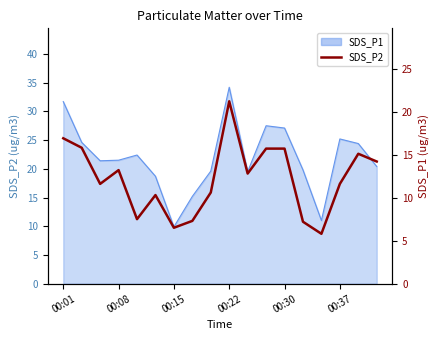

What is the change in value from 00:08 to 14?

-10.0